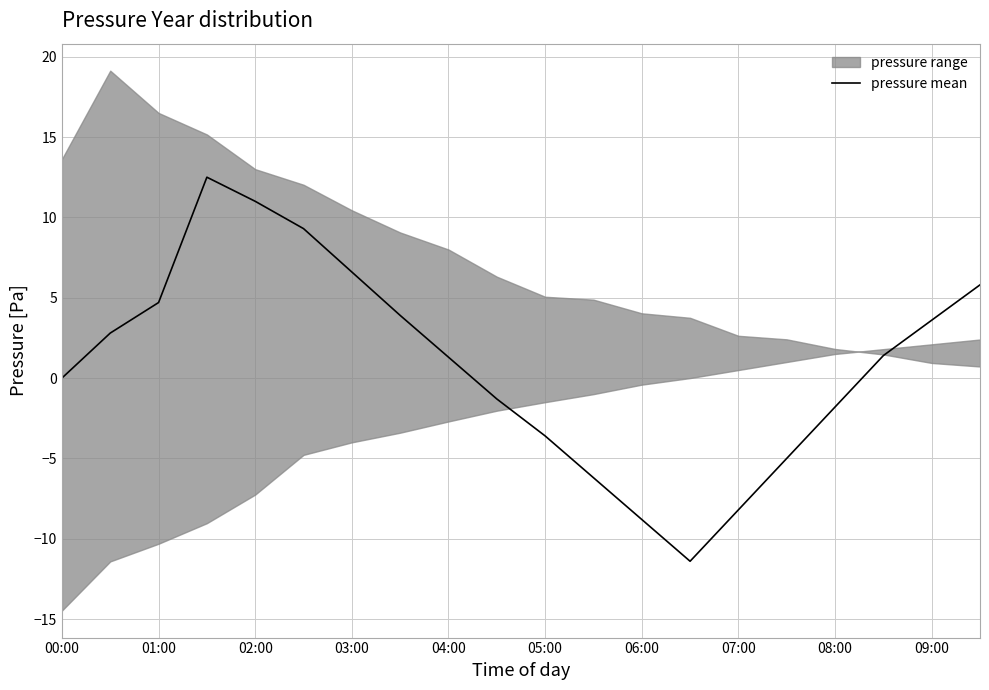

Reading right to left, transcribe all the data shown in this chart.

5.8	3.6	1.4	-1.8	-5.0	-8.2	-11.4	-8.8	-6.2	-3.6	-1.3	1.3	3.9	6.6	9.3	11.0	12.5	4.7	2.8	0.0